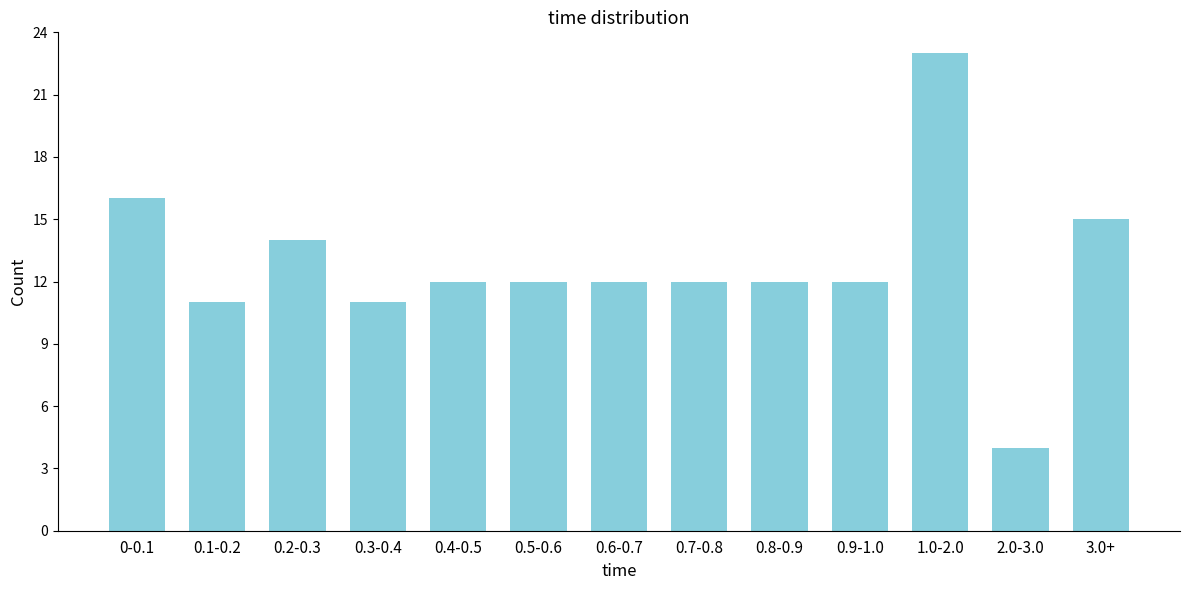

Reading right to left, extract all data points from this chart.

3.0+=15	2.0-3.0=4	1.0-2.0=23	0.9-1.0=12	0.8-0.9=12	0.7-0.8=12	0.6-0.7=12	0.5-0.6=12	0.4-0.5=12	0.3-0.4=11	0.2-0.3=14	0.1-0.2=11	0-0.1=16